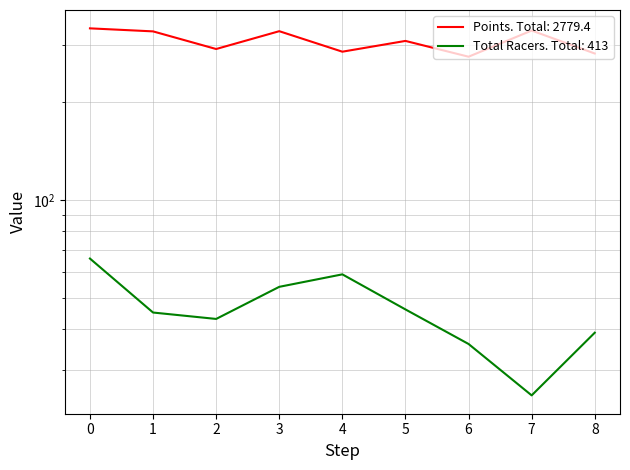

How many values in the Points series exceed 309?

5